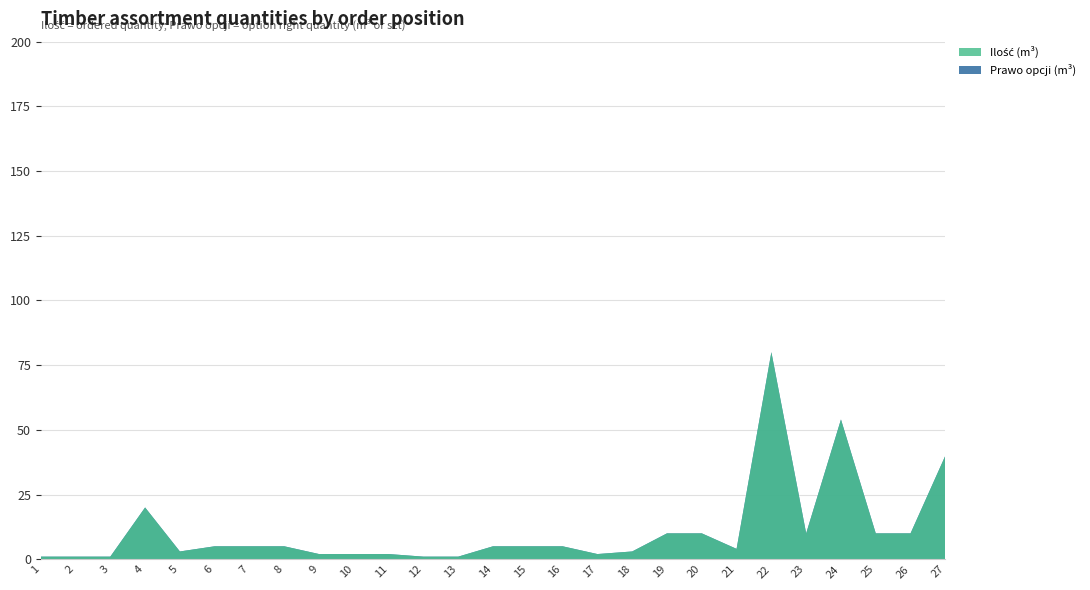

Reading left to right, extract all data points from this chart.

Prawo opcji (m³): 1	1	1	20	3	5	5	5	2	2	2	1	1	5	5	5	2	3	10	10	4	80	10	54	10	10	40
Ilość (m³): 1	1	1	20	3	5	5	5	2	2	2	1	1	5	5	5	2	3	10	10	4	80	10	54	10	10	40